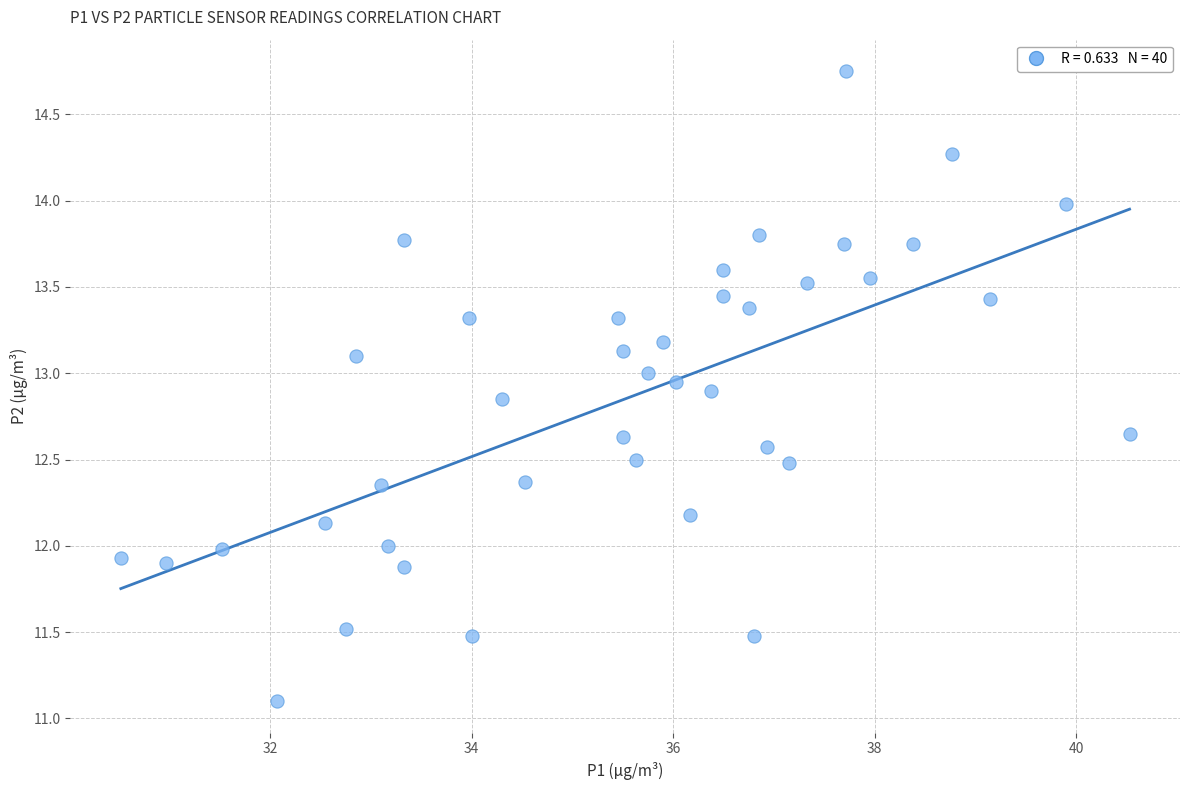

What is the range of X values (max minus min)?

10.0